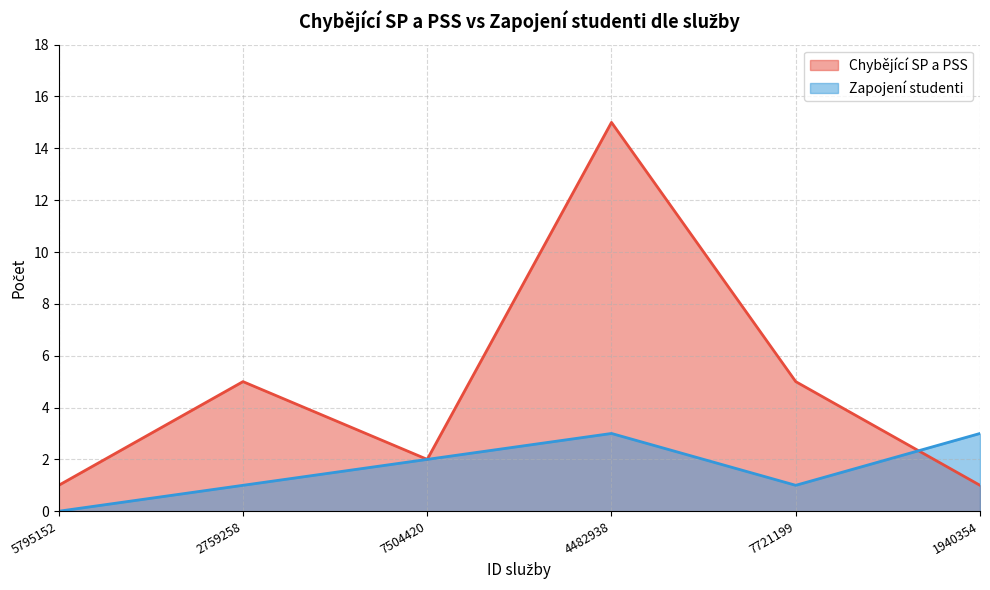

The value of Chybějící SP a PSS at 2759258 is 5. True or false?

True